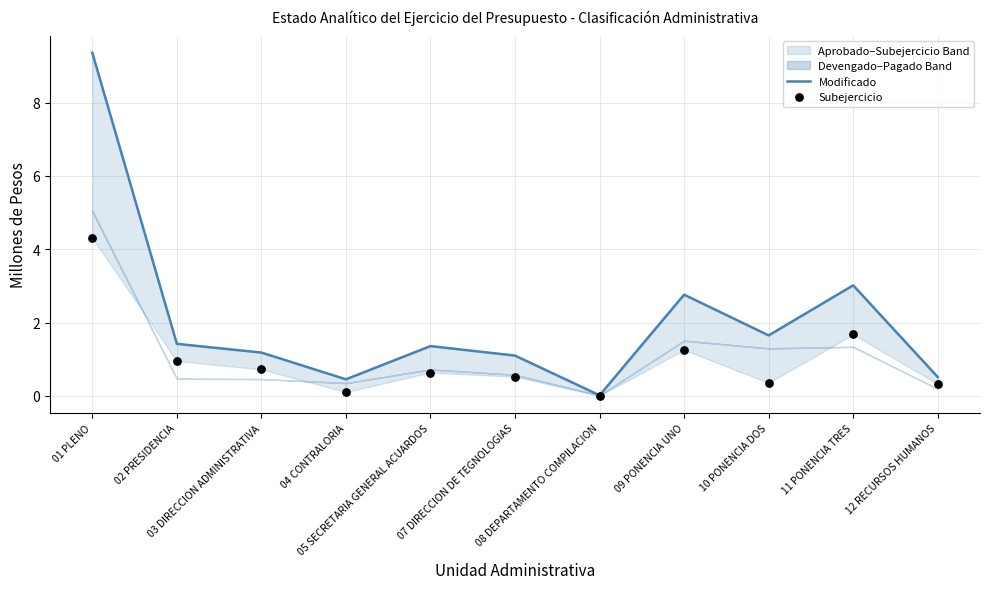

Which series reaches the minimum Y coordinate?

Subejercicio